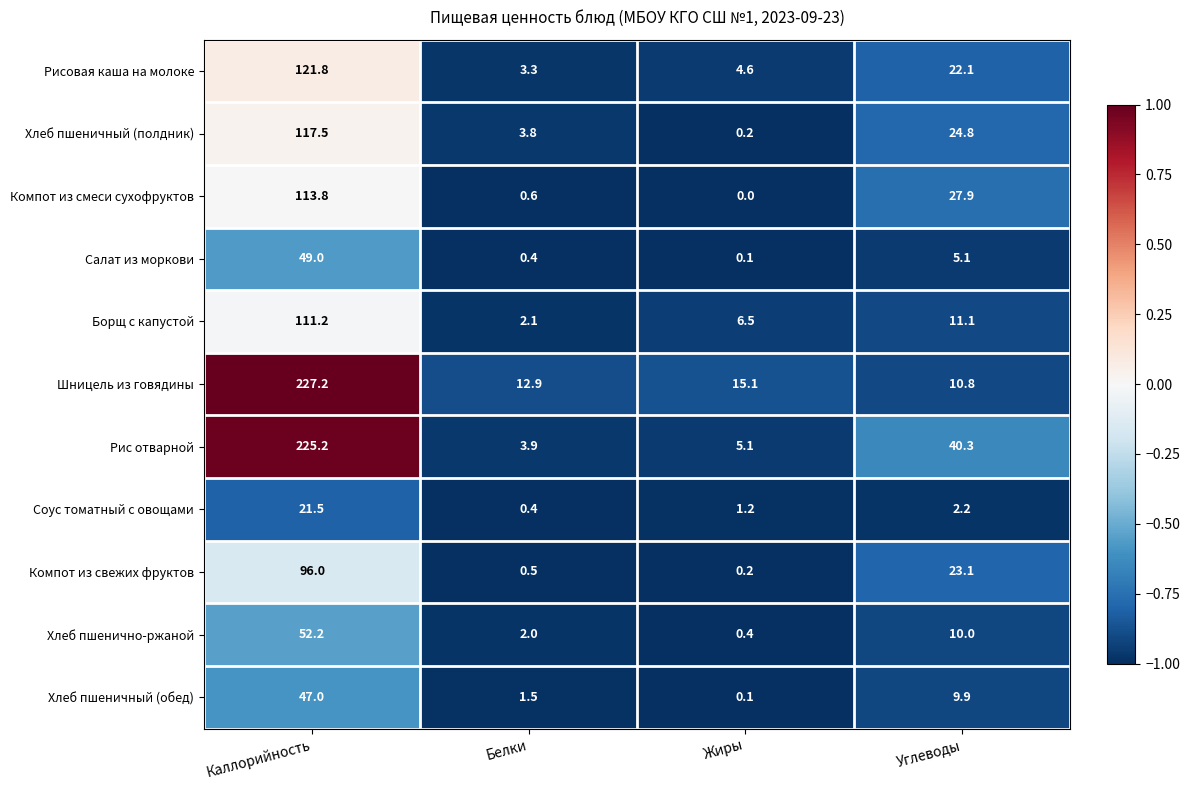

Which series changed the most between Каллорийность and Белки?

Рис отварной